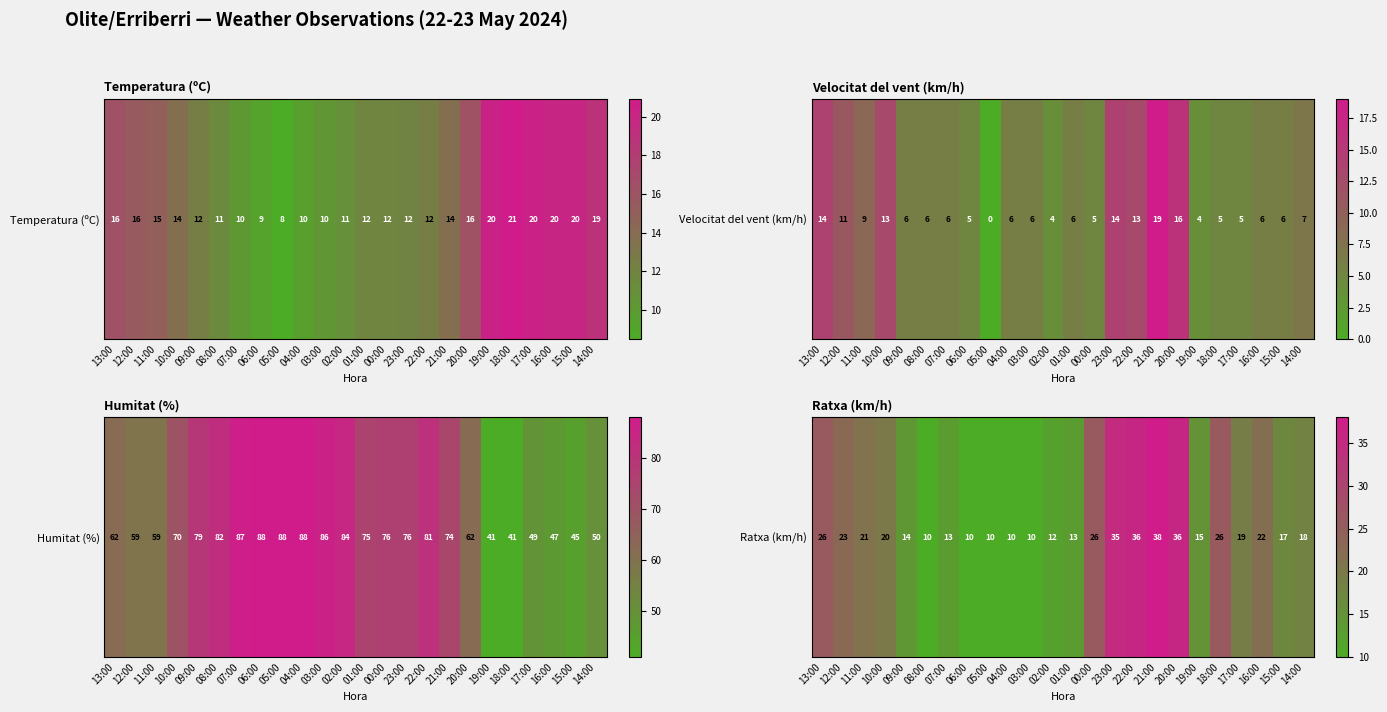

What is the sum of all values?

480